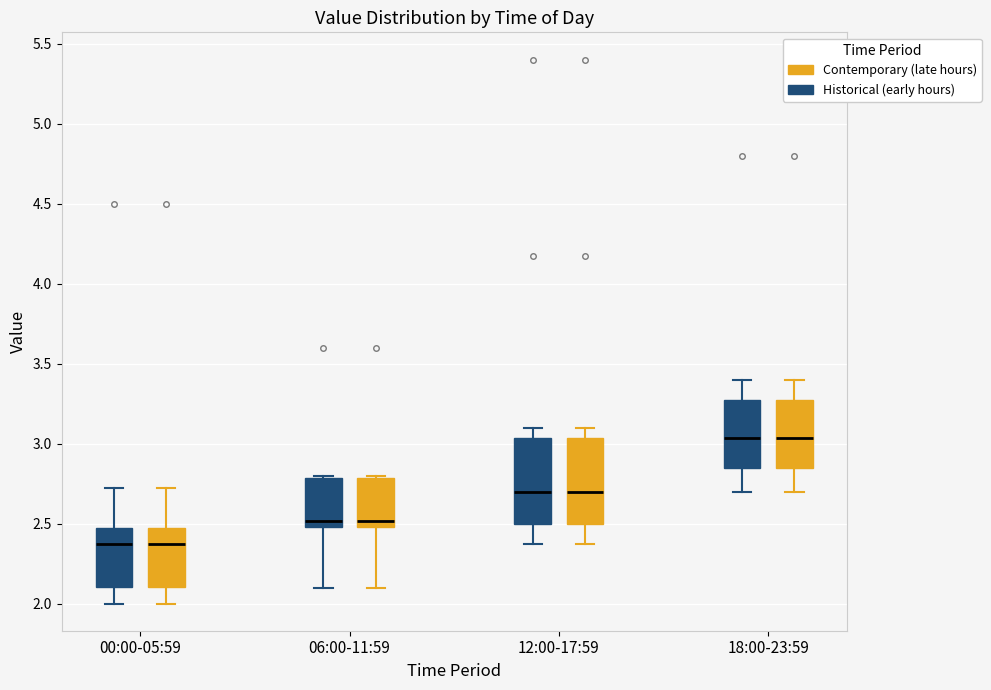

Reading left to right, read every box against the y-axis: the position of its median line, the range the box covers, and the ends of its whiskers. The values are not printed on the chart, so give them approximately, as read against the axis.

00:00-05:59 (Historical (early hours)): median 2.35, box 2.10 to 2.50, whiskers 2.00 to 2.70
00:00-05:59 (Contemporary (late hours)): median 2.35, box 2.10 to 2.50, whiskers 2.00 to 2.70
06:00-11:59 (Historical (early hours)): median 2.50 (just above the box's lower edge), box 2.50 to 2.80, whiskers 2.10 to 2.80 (just above the box's upper edge)
06:00-11:59 (Contemporary (late hours)): median 2.50 (just above the box's lower edge), box 2.50 to 2.80, whiskers 2.10 to 2.80 (just above the box's upper edge)
12:00-17:59 (Historical (early hours)): median 2.70, box 2.50 to 3.05, whiskers 2.35 to 3.10
12:00-17:59 (Contemporary (late hours)): median 2.70, box 2.50 to 3.05, whiskers 2.35 to 3.10
18:00-23:59 (Historical (early hours)): median 3.05, box 2.85 to 3.30, whiskers 2.70 to 3.40
18:00-23:59 (Contemporary (late hours)): median 3.05, box 2.85 to 3.30, whiskers 2.70 to 3.40